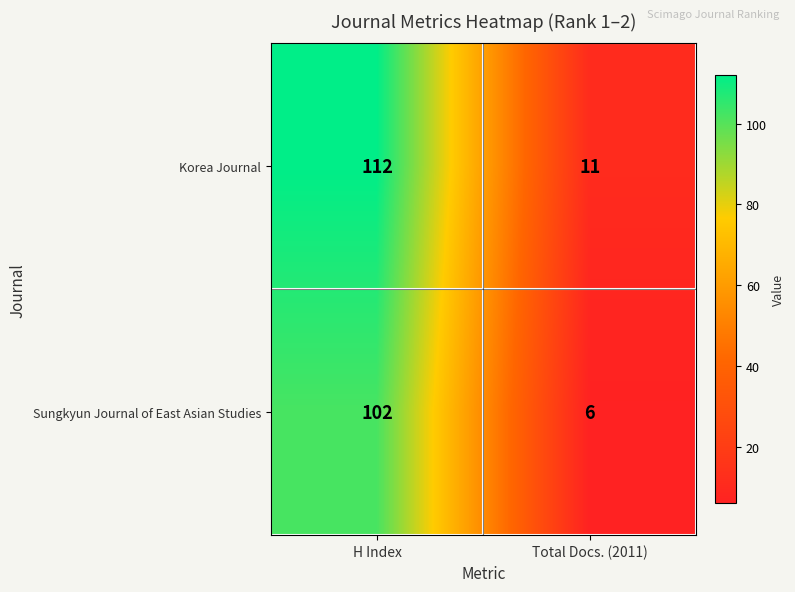

Where is Korea Journal nearest to the value 61?

Total Docs. (2011)